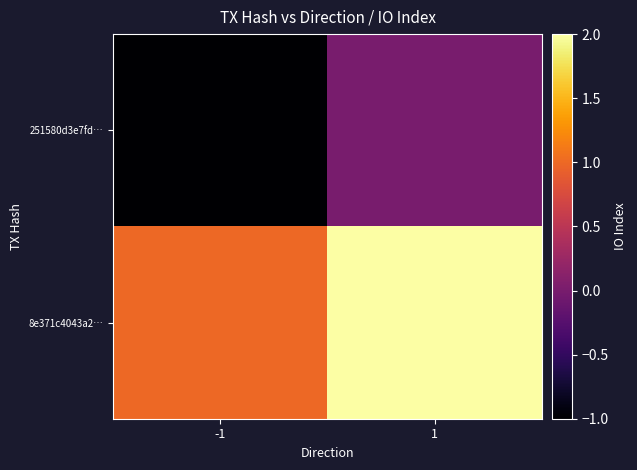

What is the minimum value shown in the chart?

-1